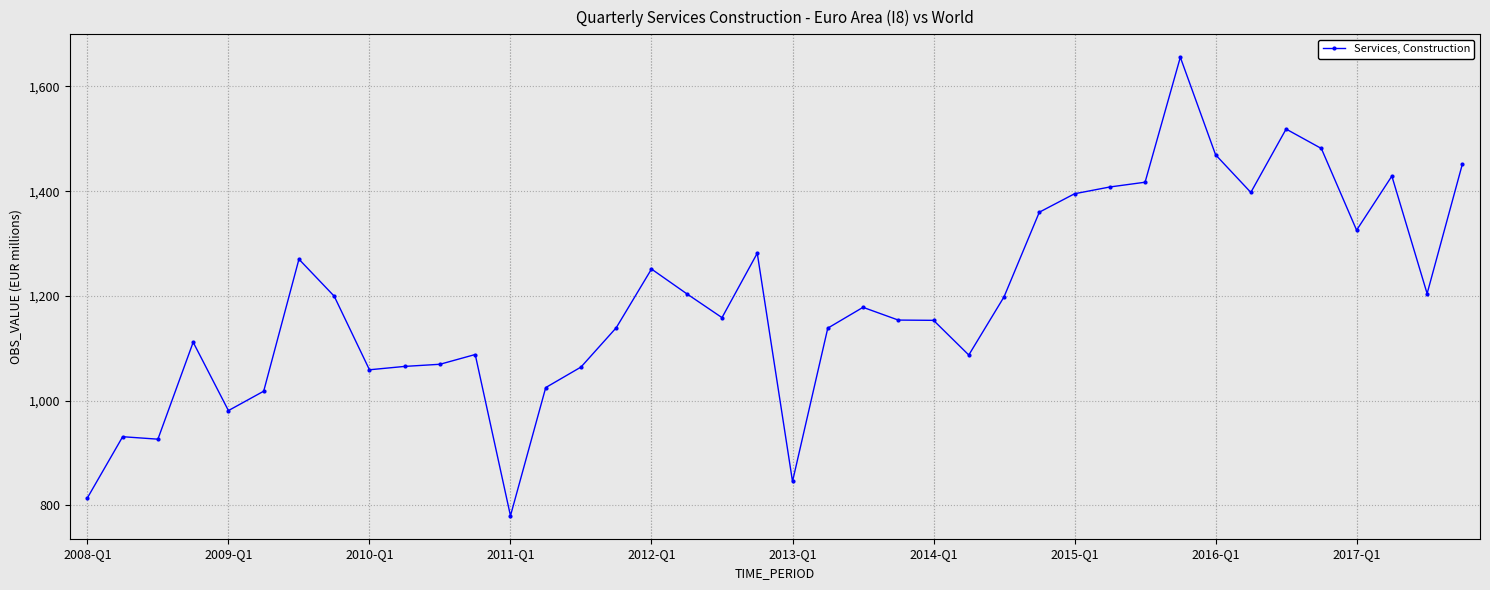

What is the difference between the second highest and second lowest values?

704.5